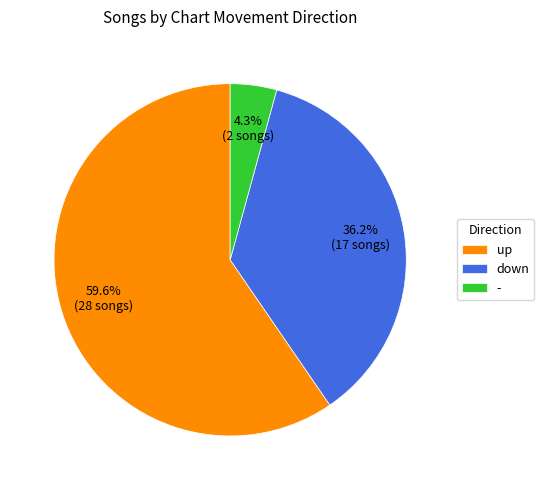

True or false: up accounts for 60% of the total.

True